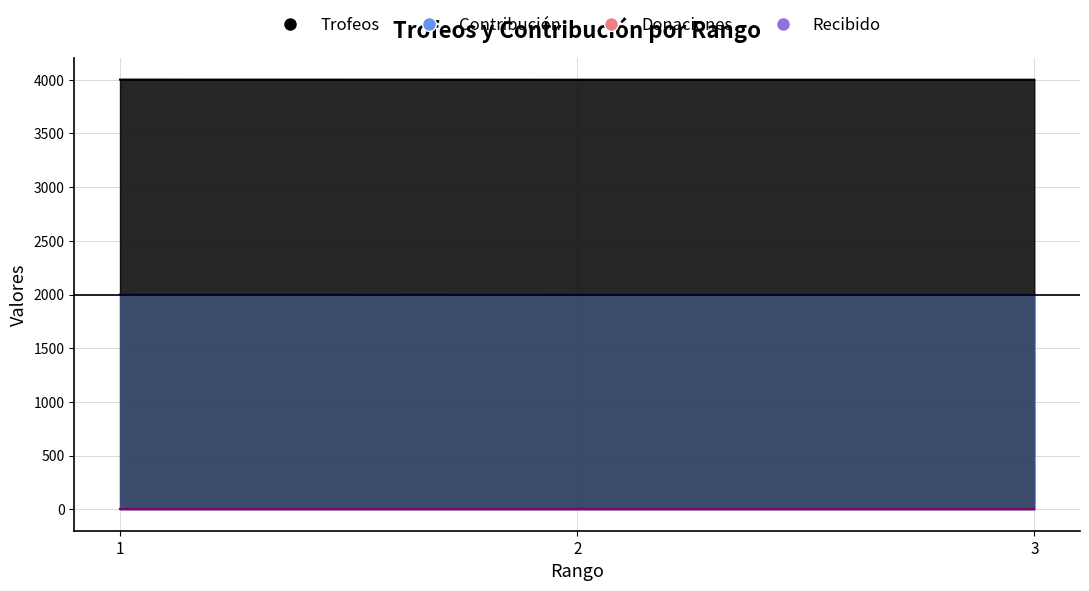

Where is Contribución nearest to the value 2000?

2